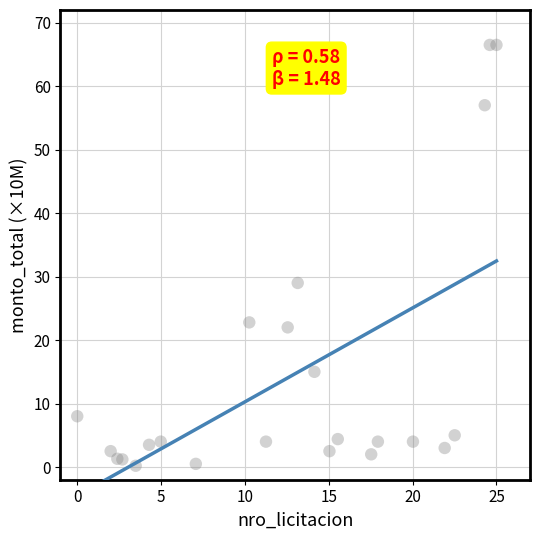

What Y value in the scatter plot is closest to 33?

29.0